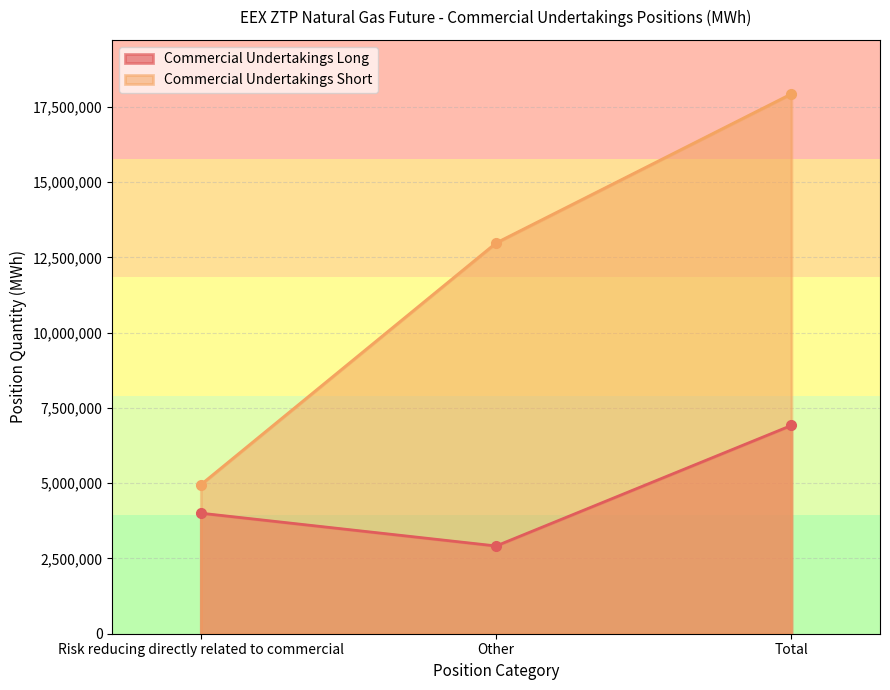

What is the value of the Commercial Undertakings Short point at the 1st from the left?

4951560